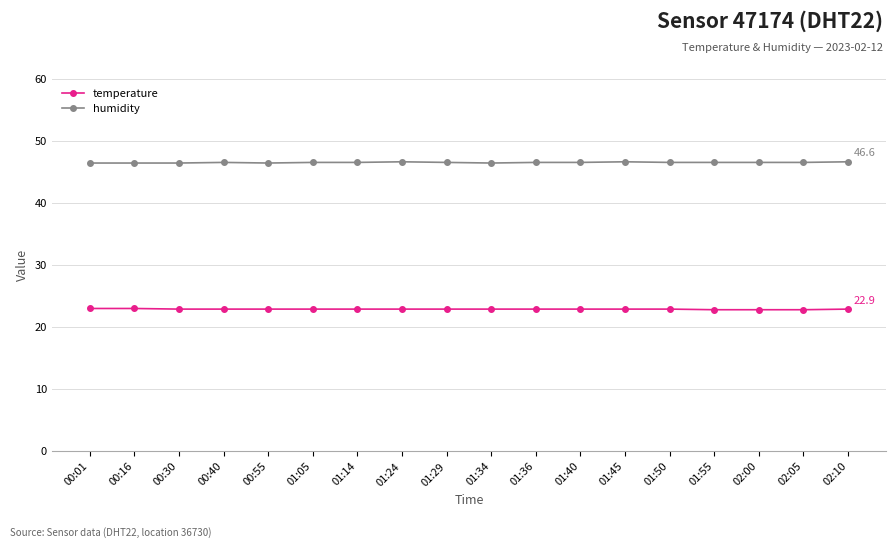

What is the label of the 9th point from the right?

01:34